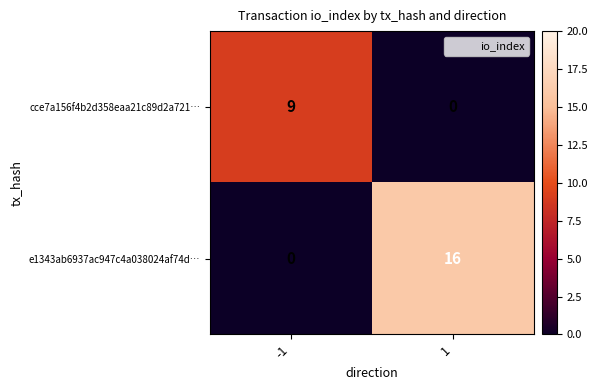

What is the approximate value of cce7a156f4b2d358eaa21c89d2a721… at -1?

9